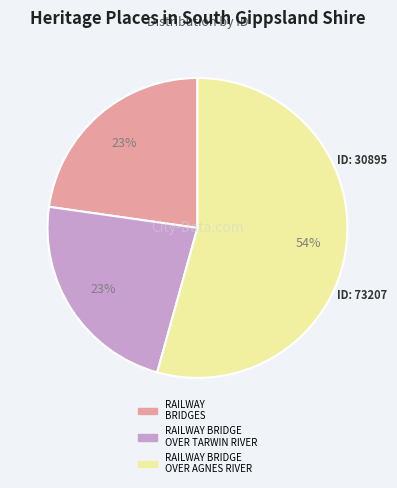

To the nearest percent, what is the combined percentage of RAILWAY BRIDGE OVER TARWIN RIVER and RAILWAY BRIDGE OVER AGNES RIVER?

77%